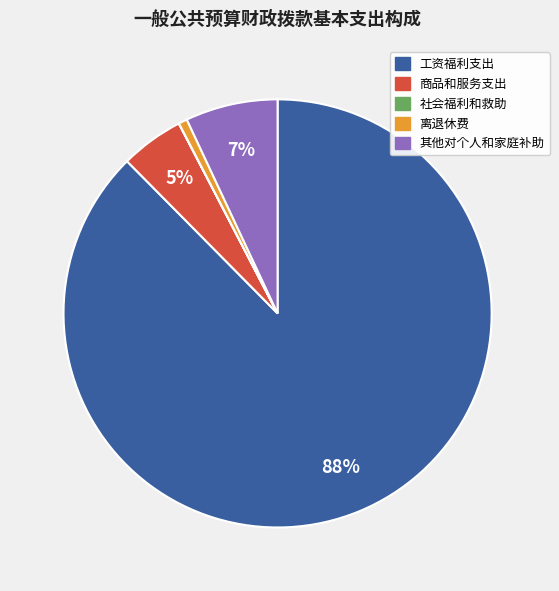

Is it true that 其他对个人和家庭补助 is 1% of the pie?

False